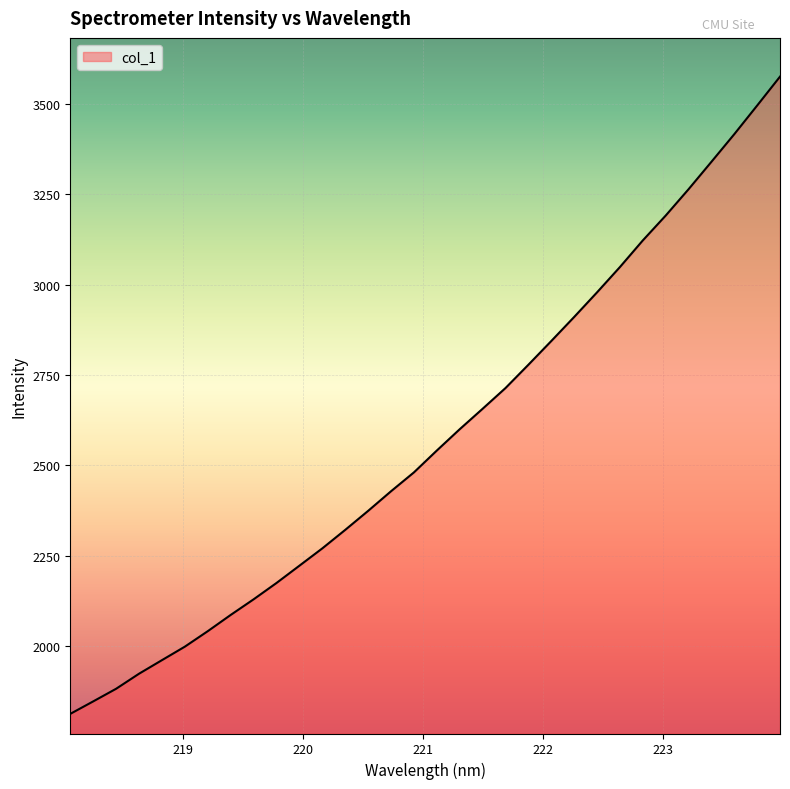

True or false: there are more than 0 points higher than both neighbors.

False